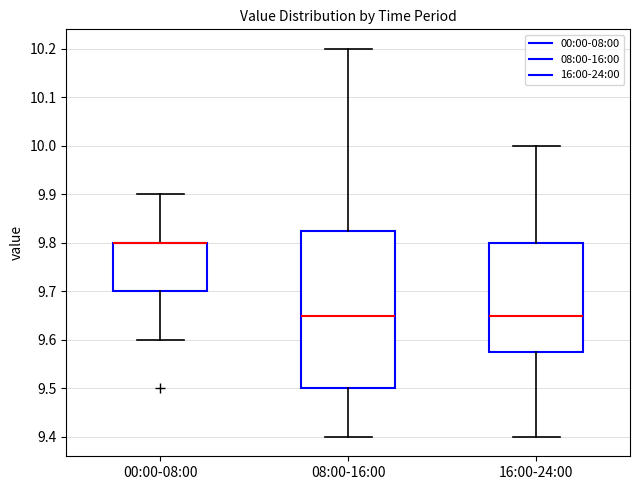

Where does the lower whisker of the box for 16:00-24:00 end on the y-axis? The values are not printed on the chart, so give them approximately, as read against the axis.

9.40